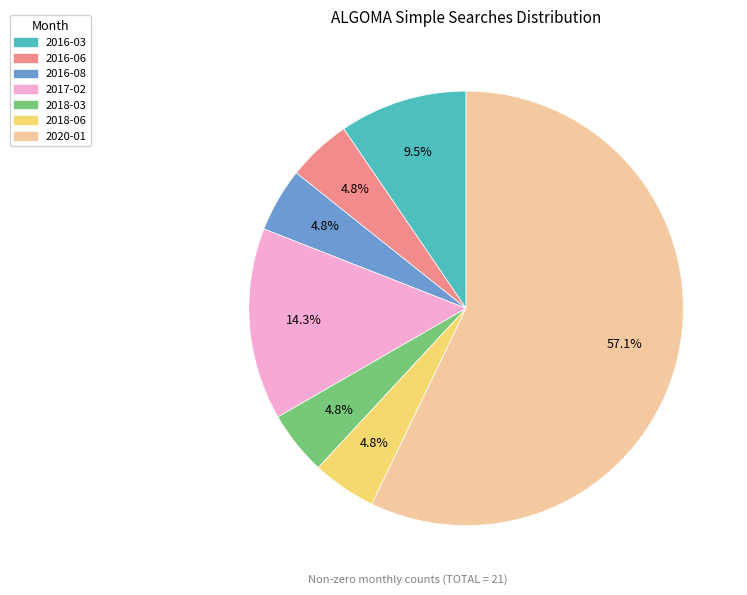

Is 2017-02 the majority of the pie?

No